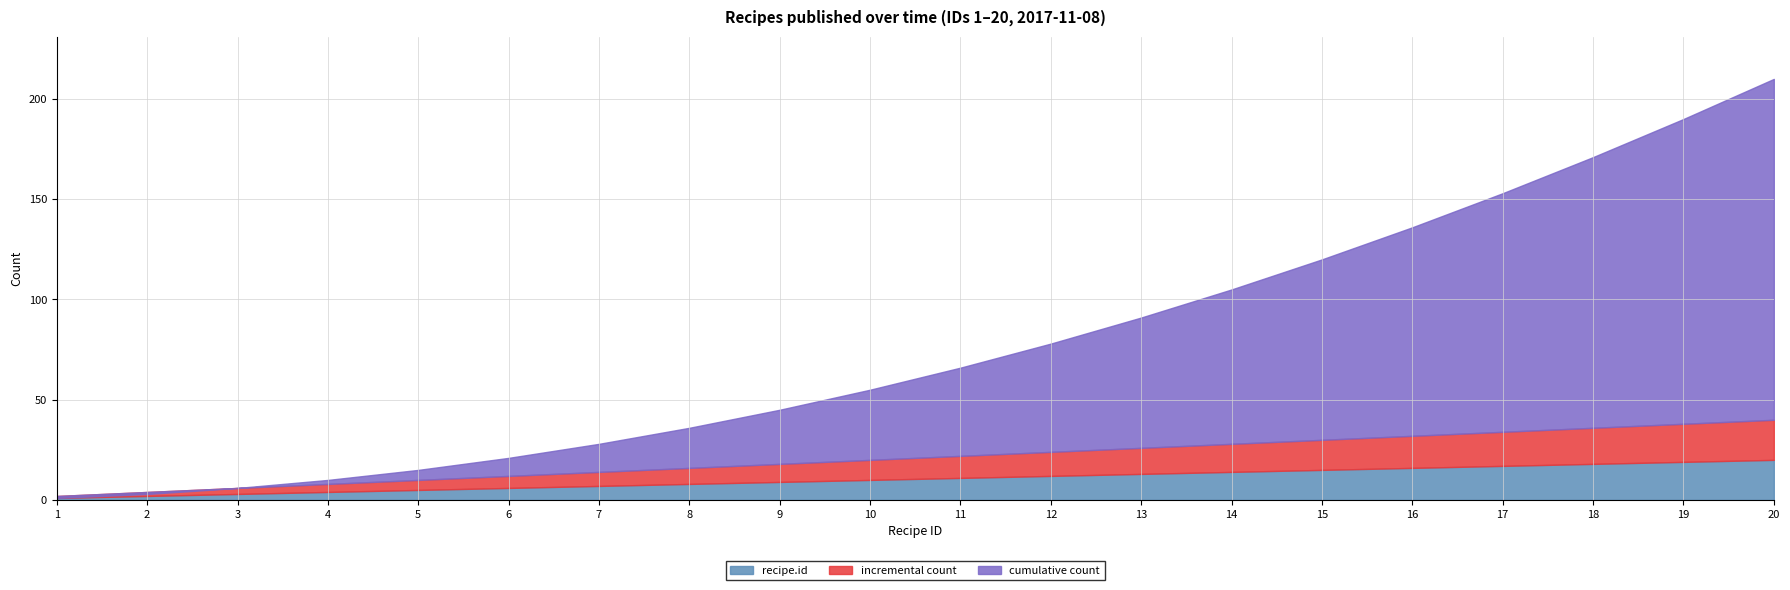

What is the approximate value of cumulative at 19, to the nearest 10?

190